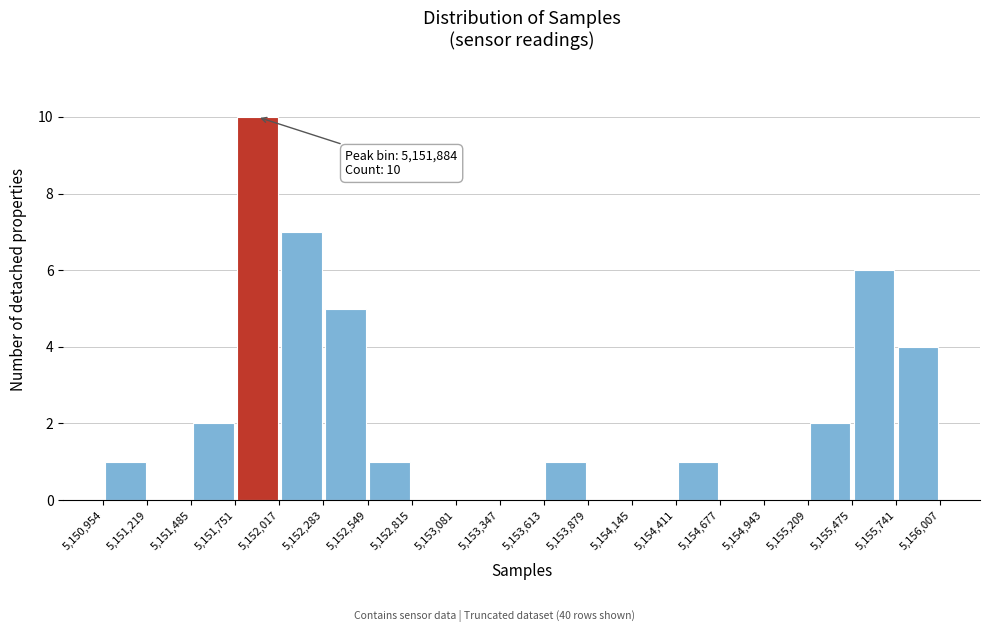

Which range on the x-axis has the tallest bar?

5,151,751 to 5,152,017